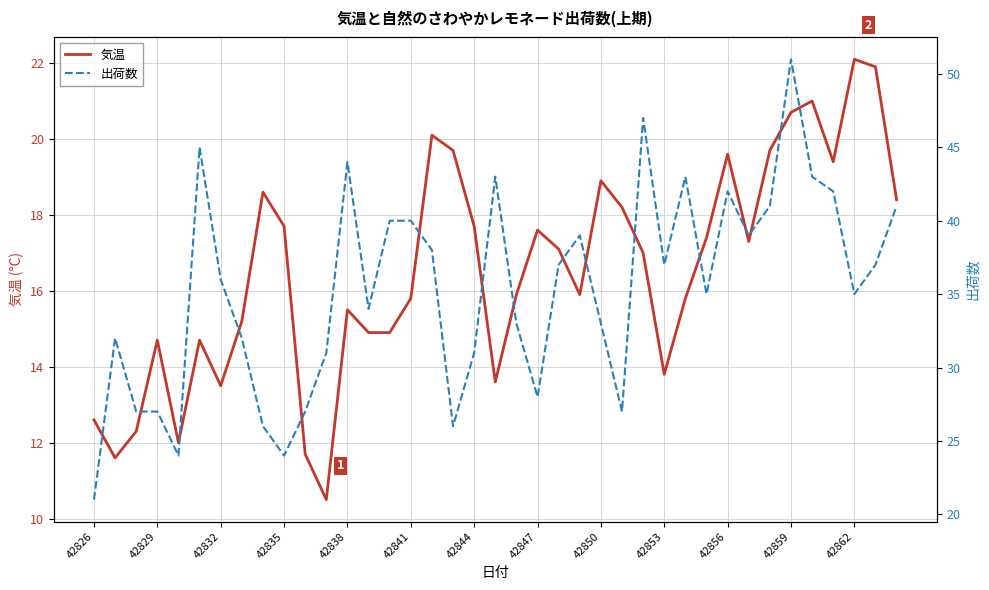

What are all the series names shown in the legend?

気温, 出荷数